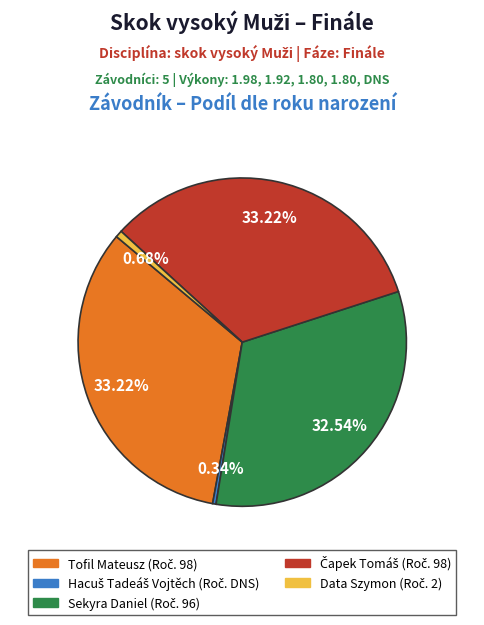

To the nearest percent, what is the difference between the largest and smallest slice percentages?

33%